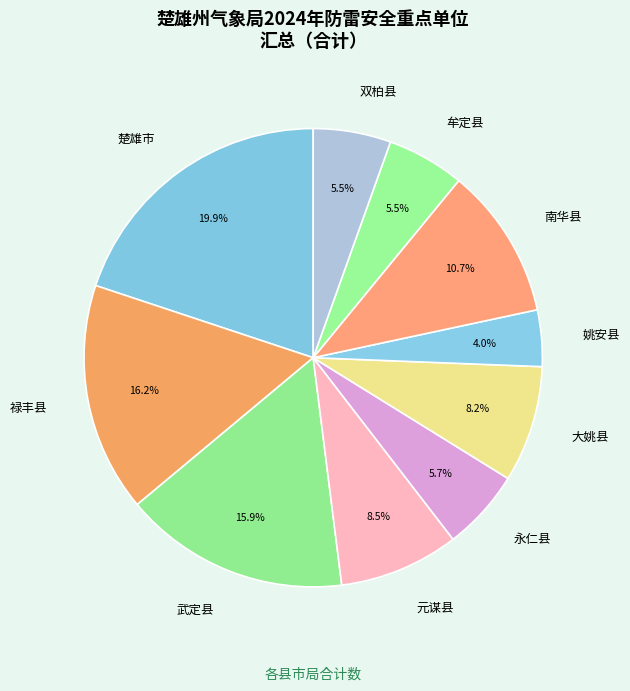

How many segments does this pie chart have?

10